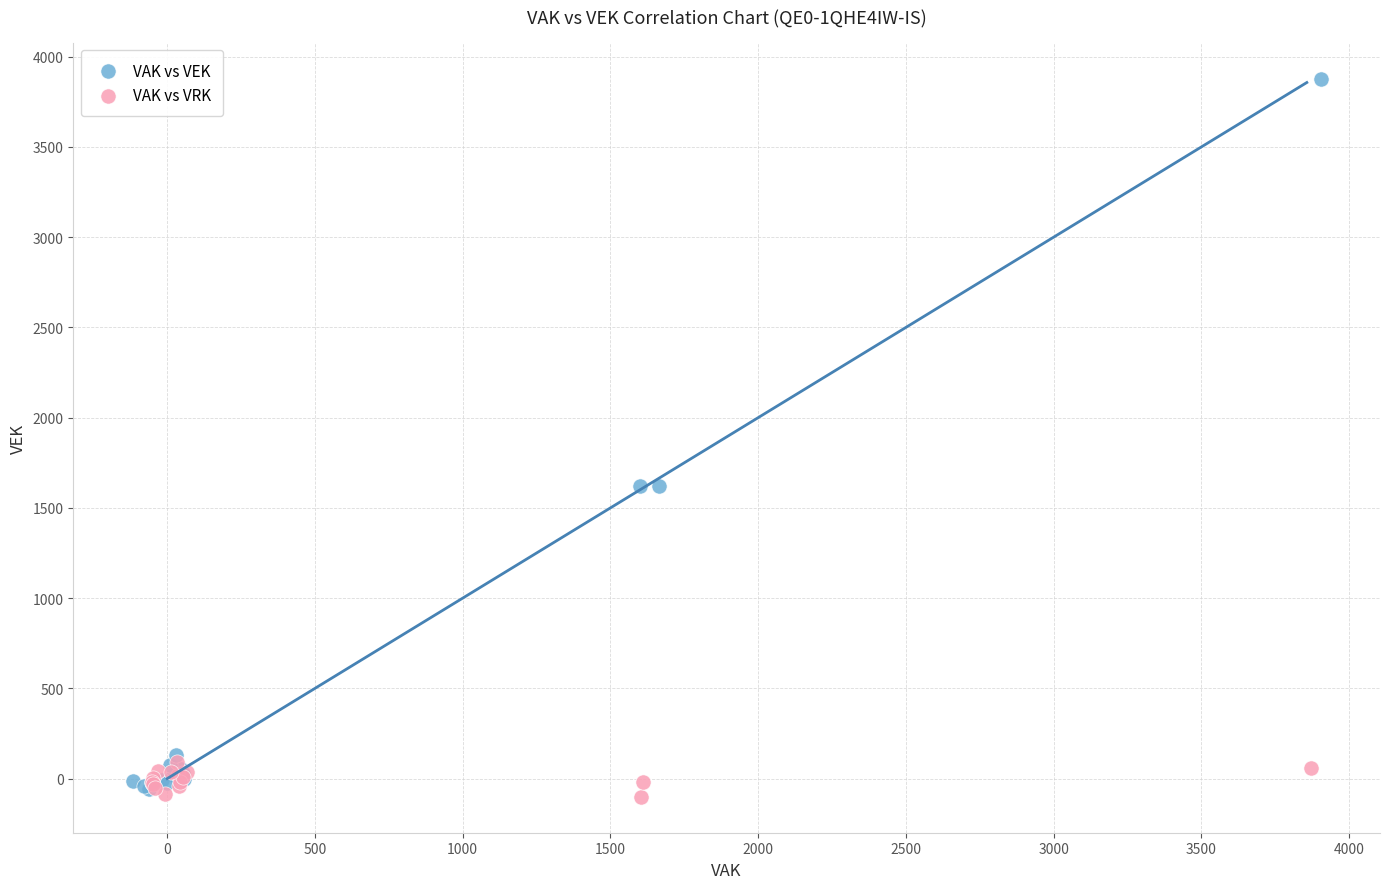

Which series reaches the maximum Y coordinate?

VAK vs VEK